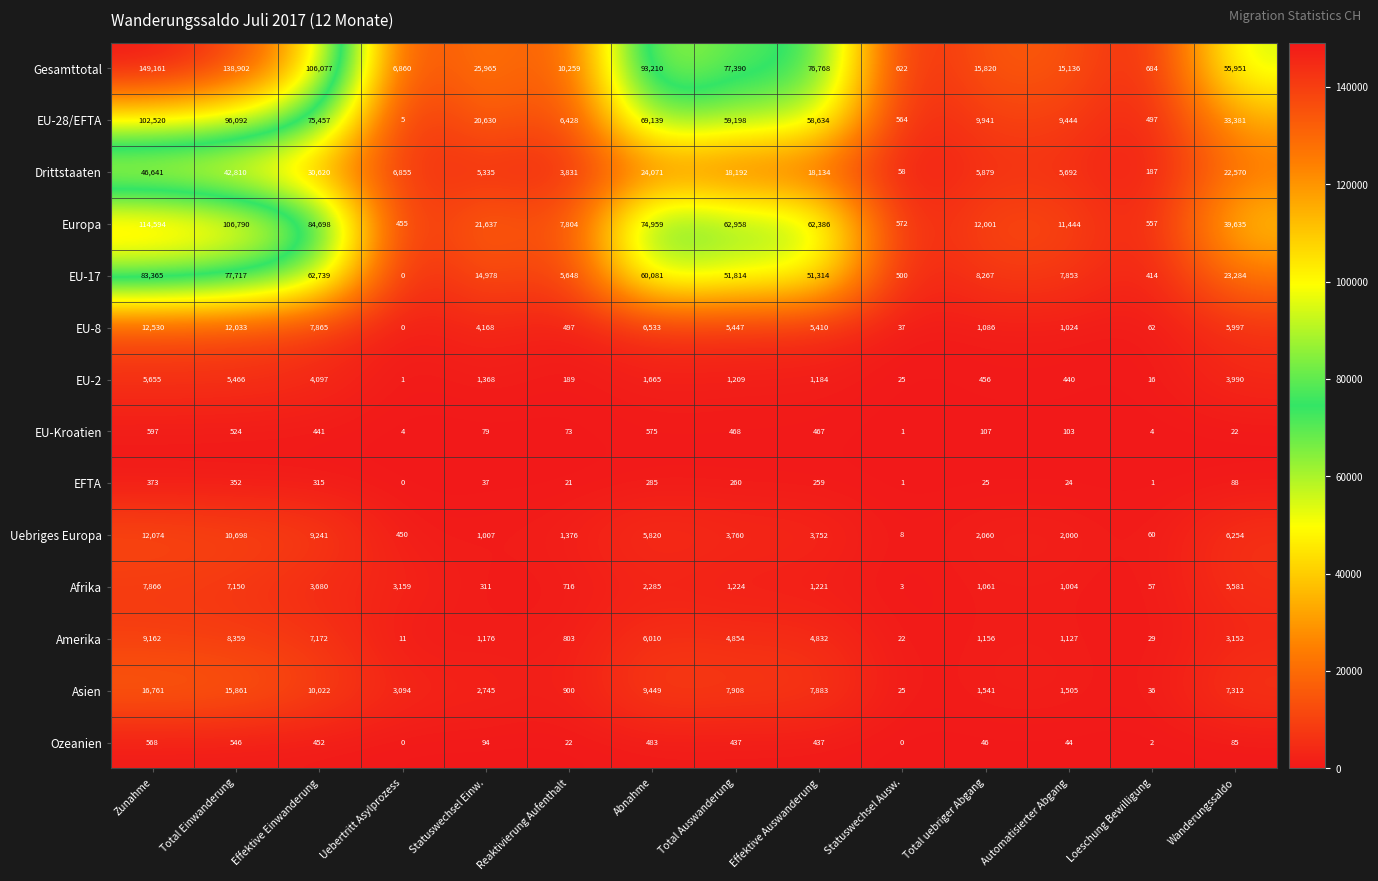

Between Uebertritt Asylprozess and Abnahme, which series saw the biggest shift?

Gesamttotal